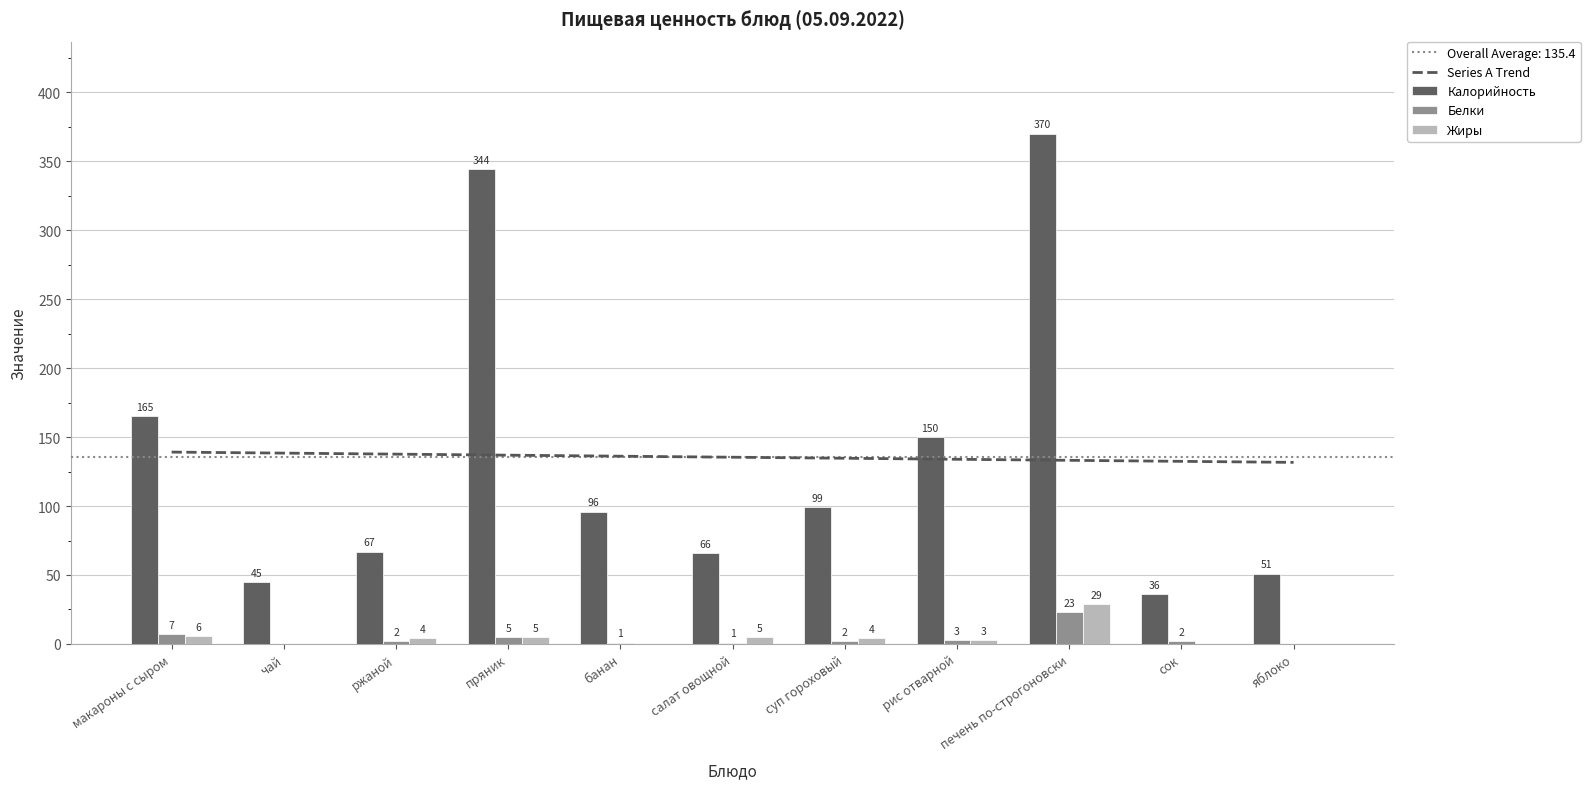

Which series changed the most between чай and пряник?

Калорийность